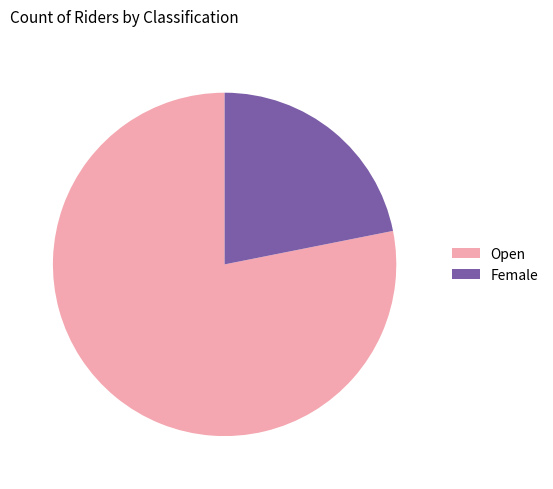

Do Female and Open together represent more than half of the pie?

Yes